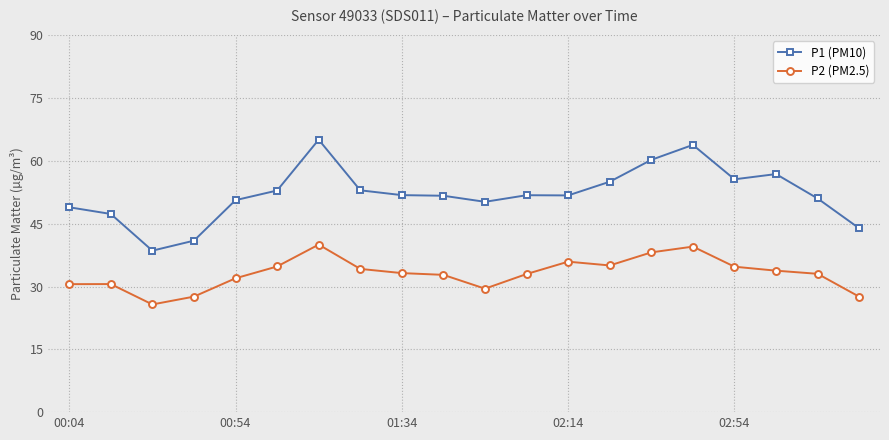

Which series has the largest range (max minus min)?

P1 (PM10)